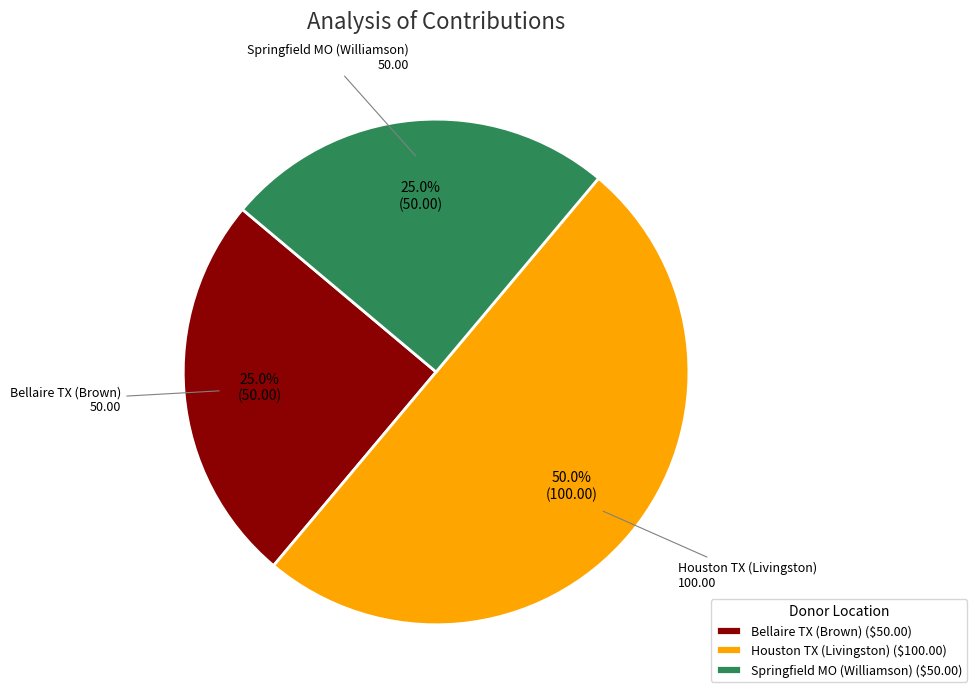

Does Bellaire TX (Brown) account for over 50% of the chart?

No